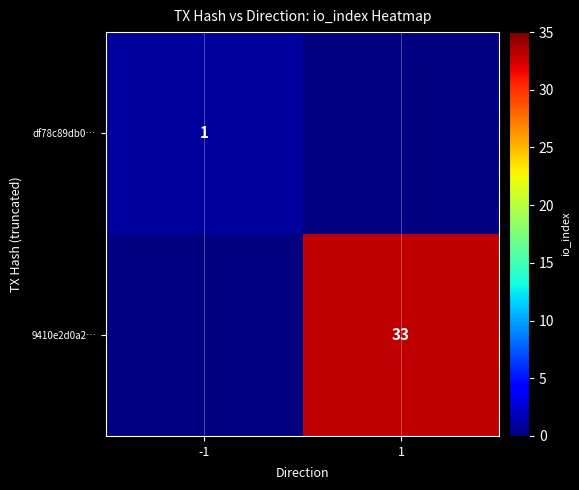

Is it true that 9410e2d0a2… equals 33 at 1?

True